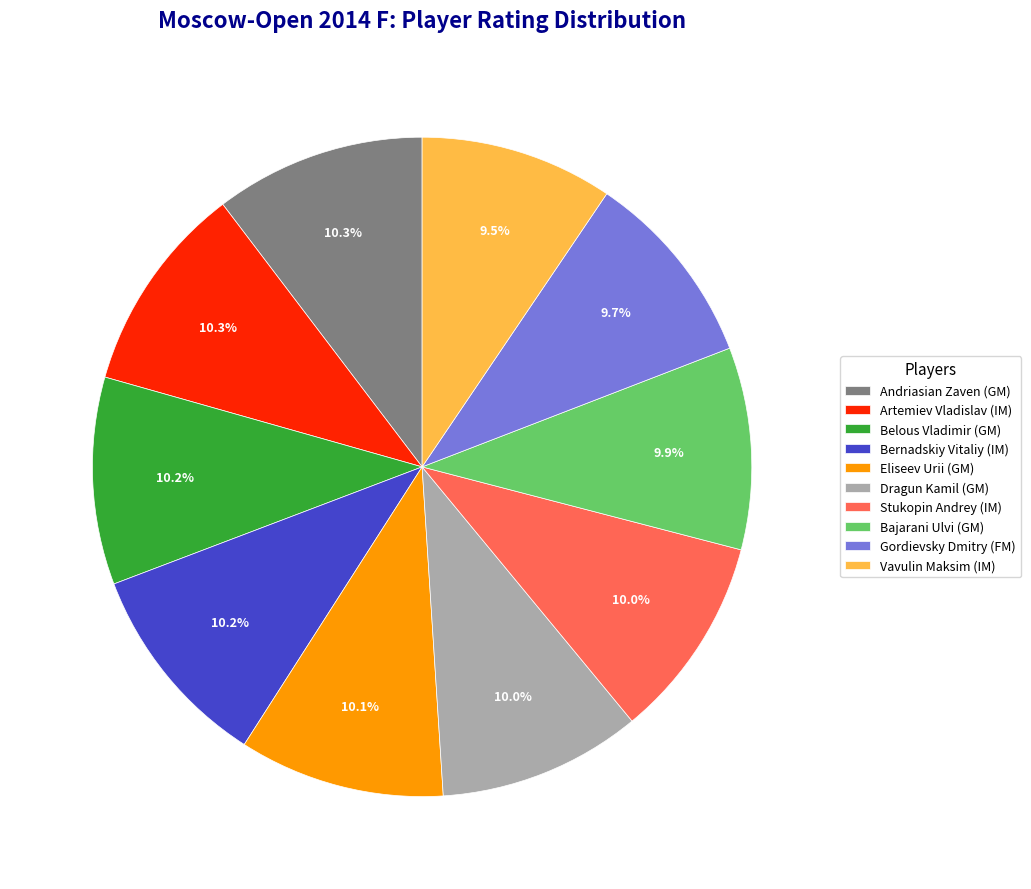

To the nearest percent, what percentage of the pie is Belous Vladimir (GM)?

10%